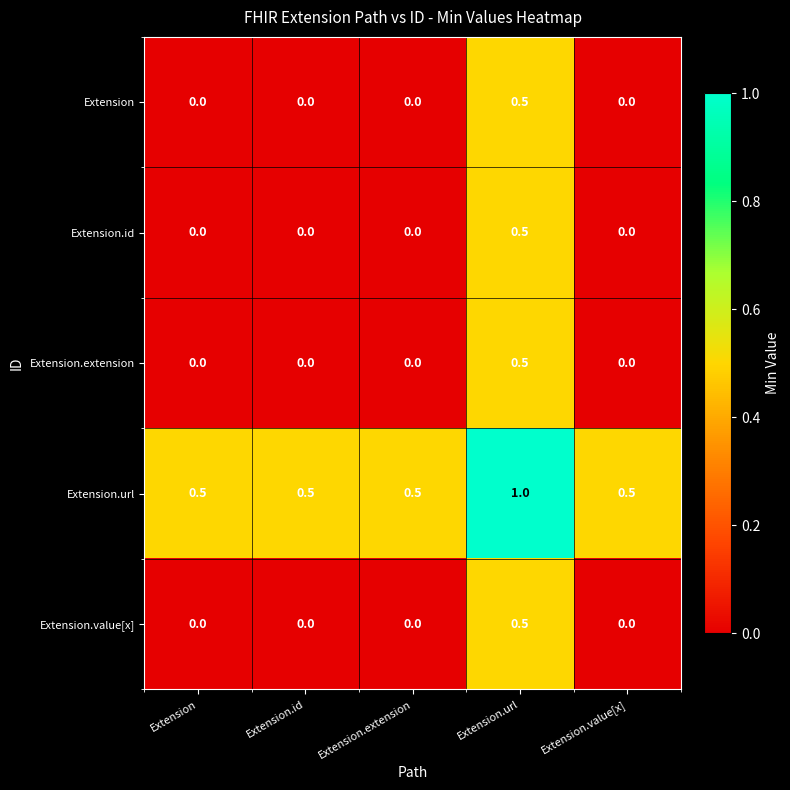

How many Extension values are between 0 and 1?

5